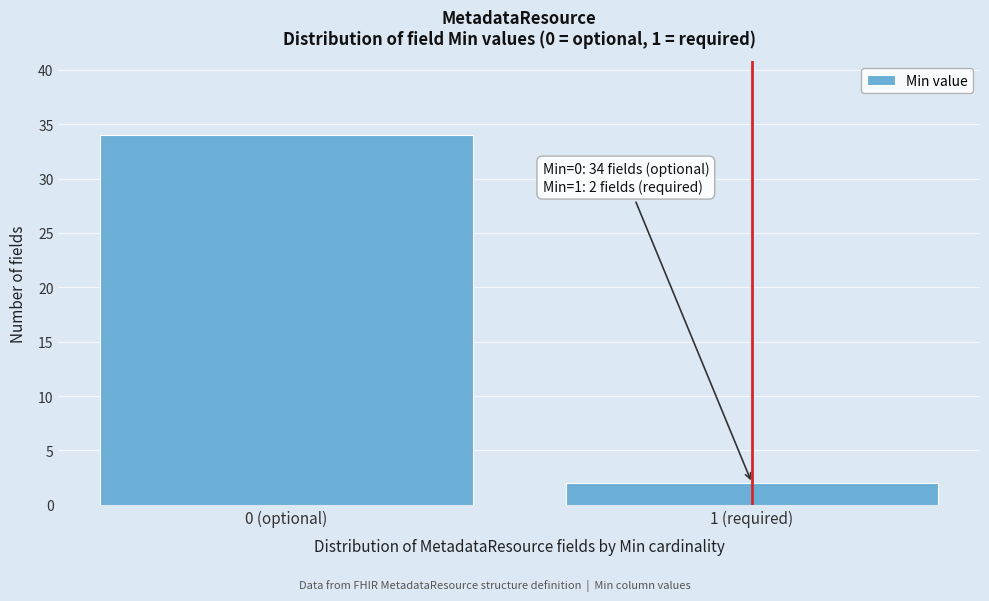

Reading left to right, list all the values displayed in this chart.

34	2